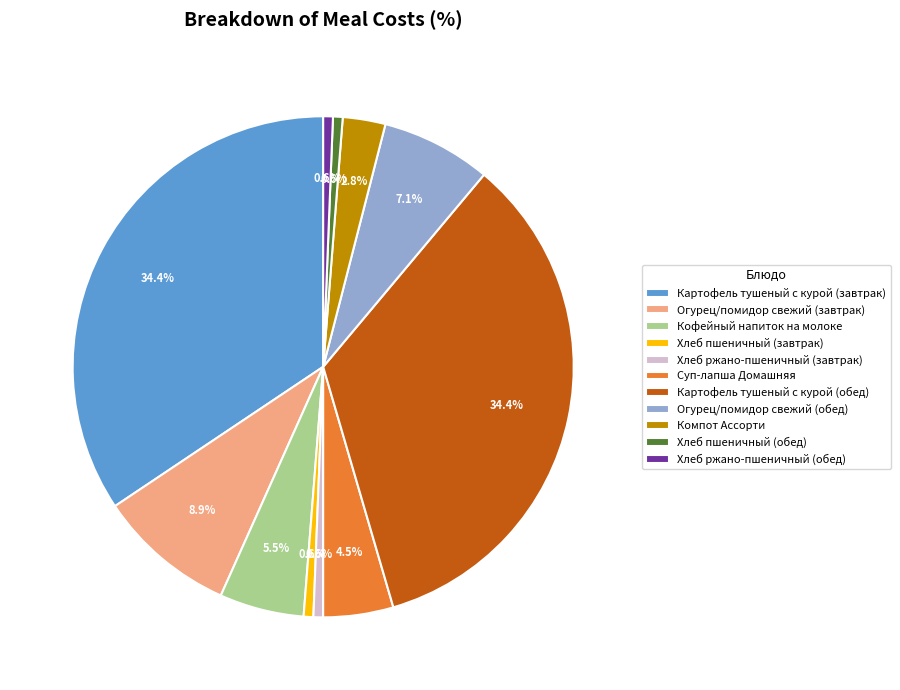

What percentage is the Огурец/помидор свежий (обед) slice, to the nearest percent?

7%